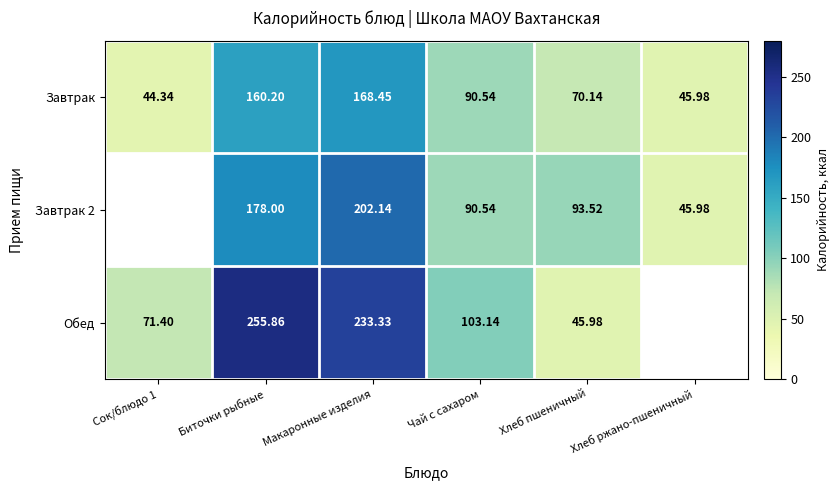

Between Макаронные изделия and Чай с сахаром, which is larger?

Макаронные изделия